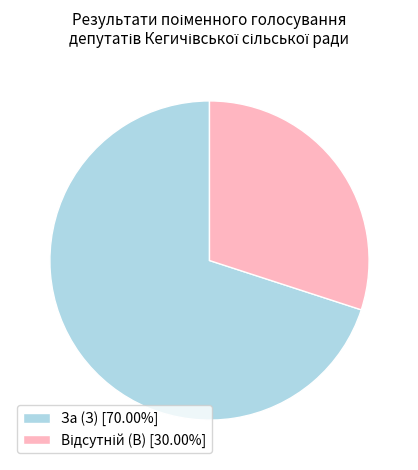

Does any single category account for the majority?

Yes